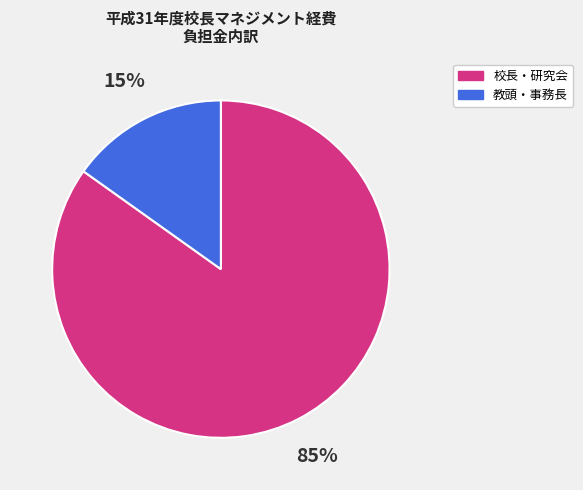

Between 校長・研究会 and 教頭・事務長, which is larger?

校長・研究会